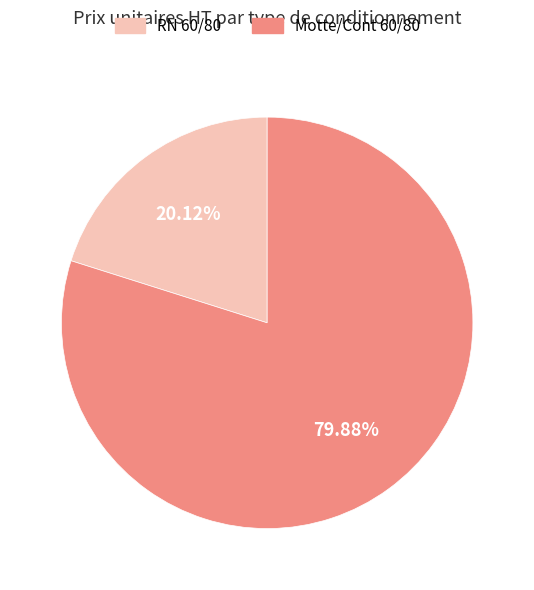

Is there a majority slice in this chart?

Yes